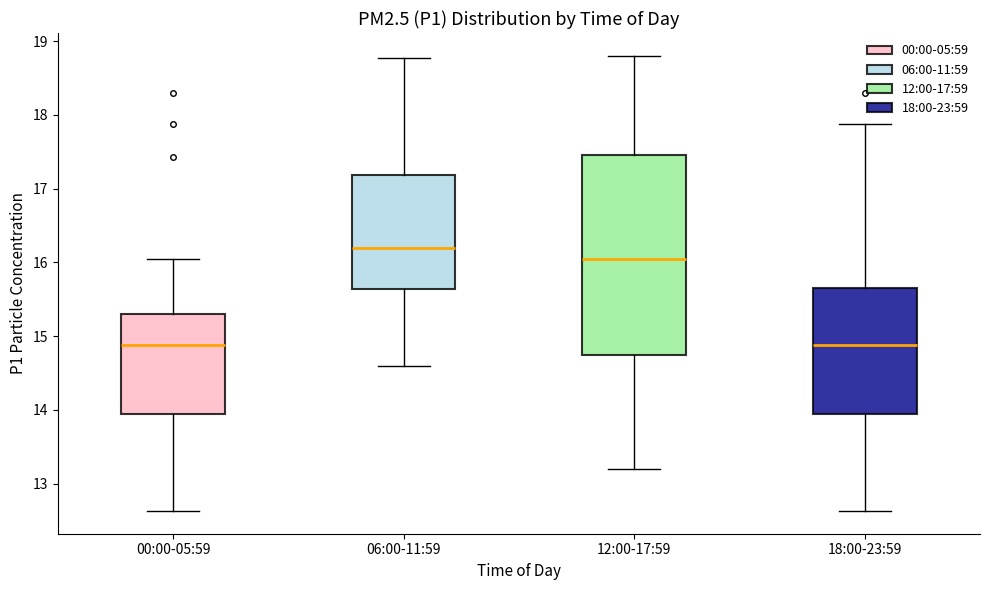

Where is the lower edge of the box for 18:00-23:59 on the y-axis? The values are not printed on the chart, so give them approximately, as read against the axis.

13.9